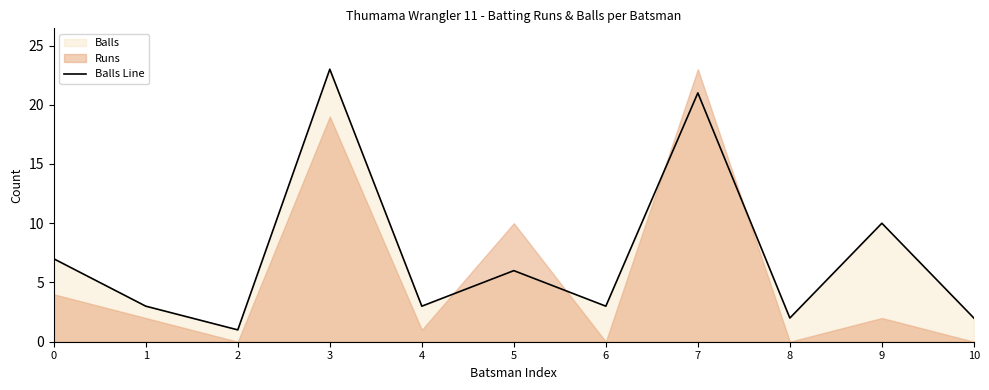

Reading left to right, what are all the values shown in this chart?

0=7	1=3	2=1	3=23	4=3	5=6	6=3	7=21	8=2	9=10	10=2